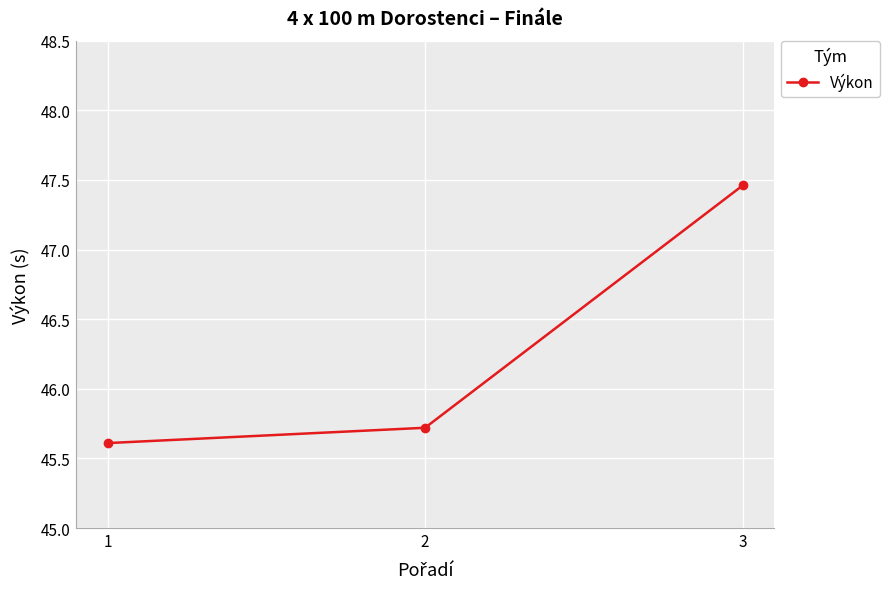

What is the difference between the values at 3 and 2?

1.7